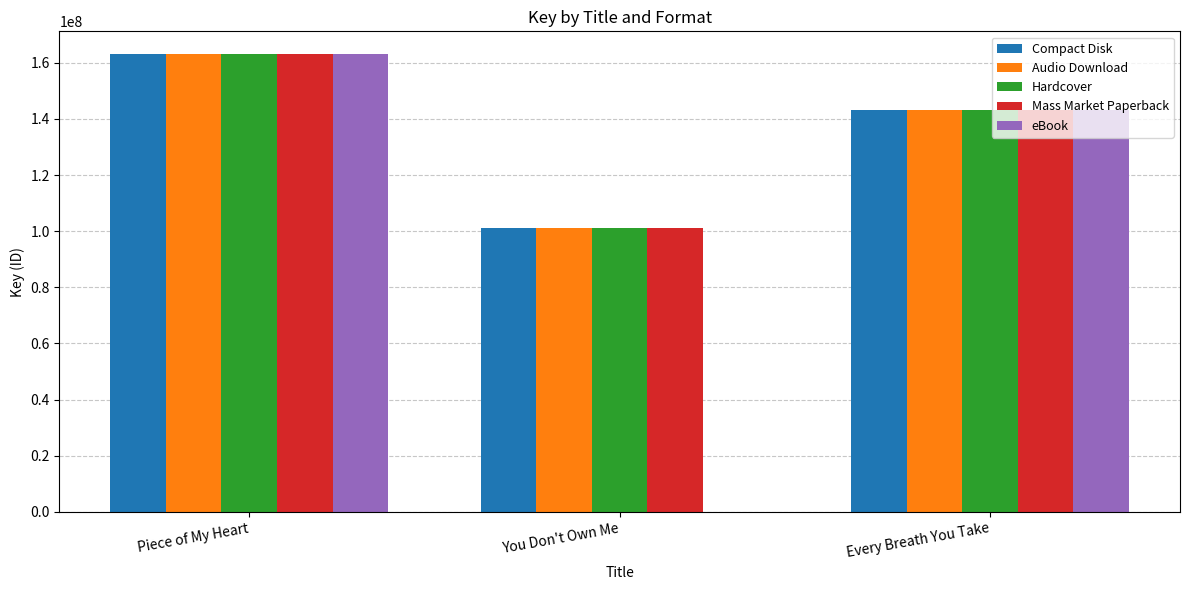

At which label is eBook closest to 81533151?

Every Breath You Take